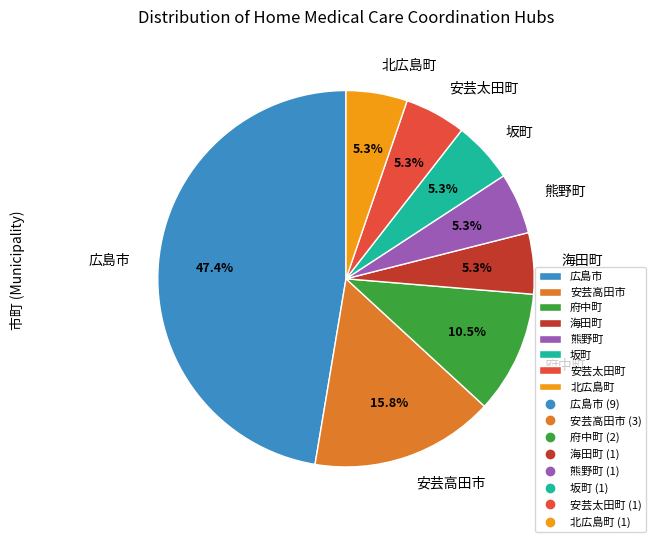

Does 海田町 account for over 50% of the chart?

No